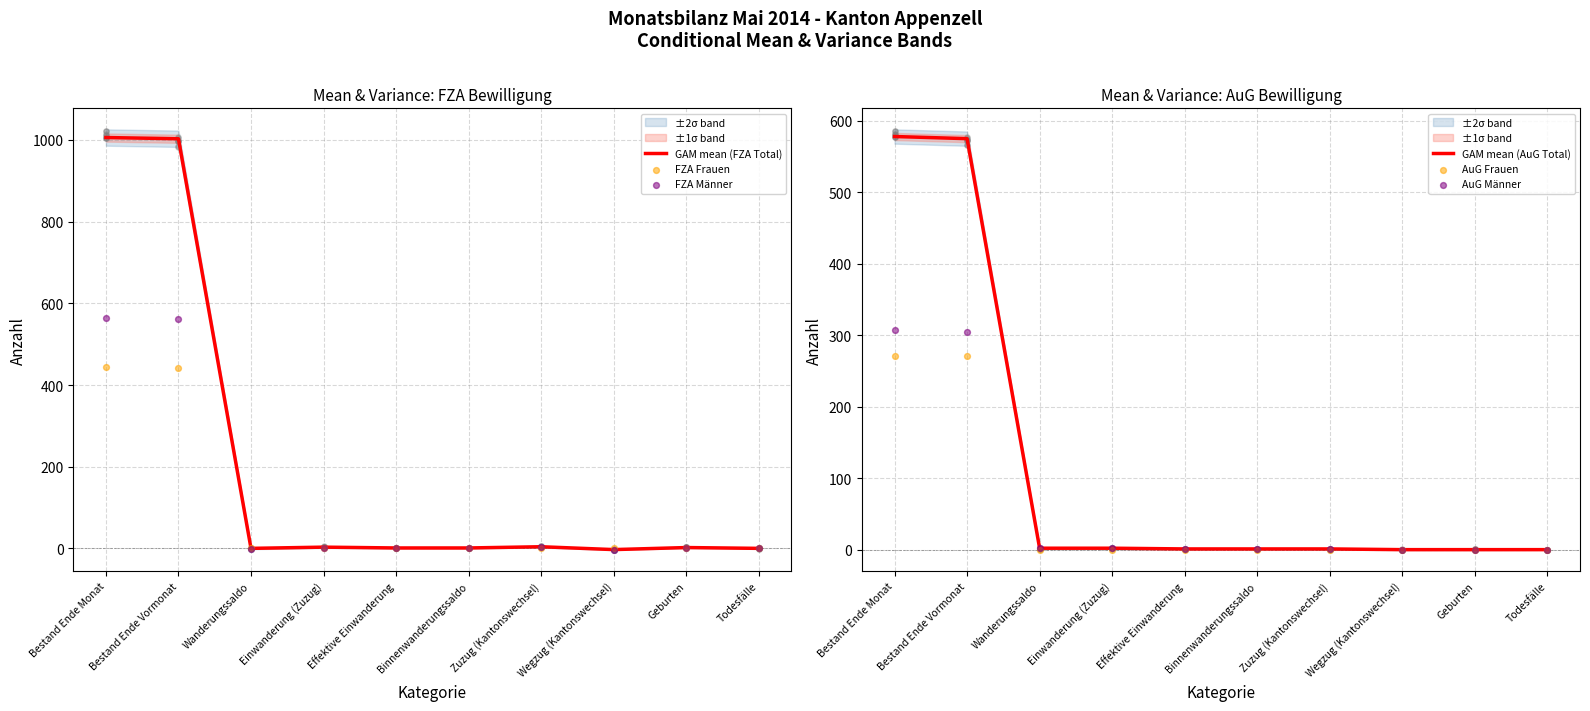

At which category is the sum across all series the highest?

Bestand Ende Monat